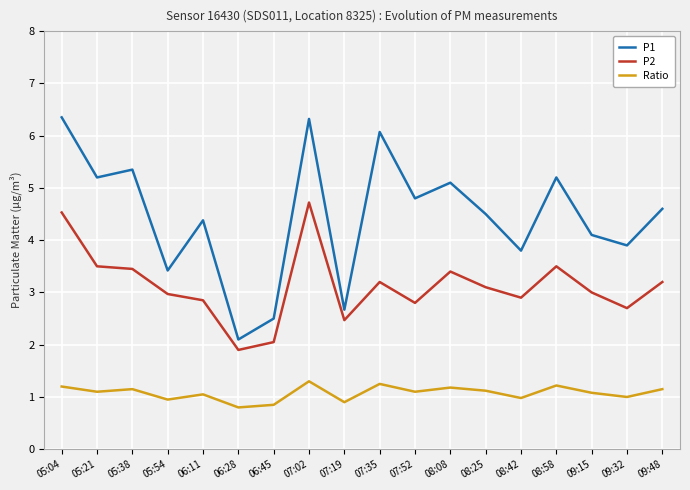

List the series in order of their overall mean, lowest first.

Ratio, P2, P1